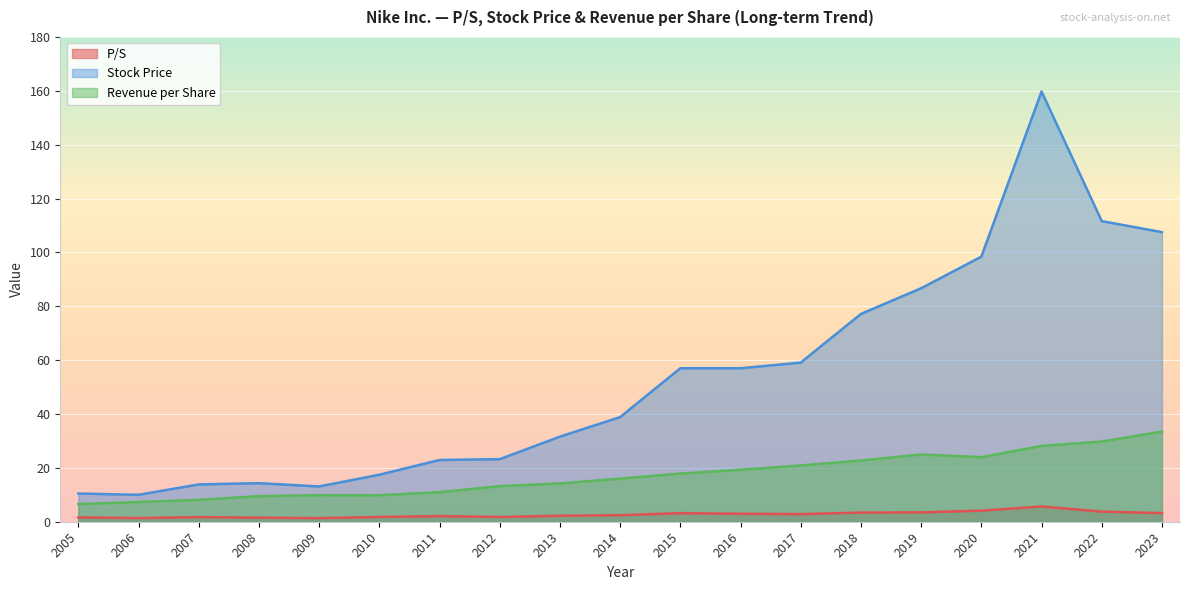

Which category has the highest value across all series?

2021